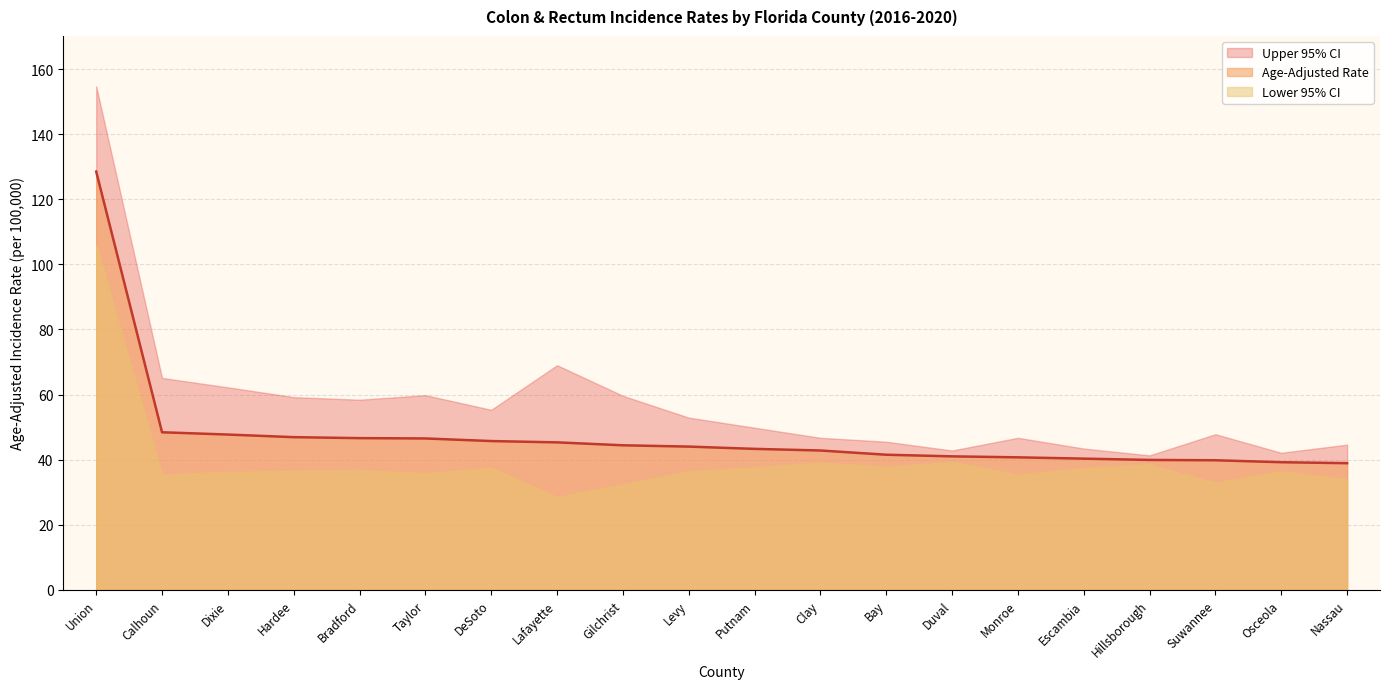

Reading left to right, list all the values displayed in this chart.

Age-Adjusted Rate: 128.5	48.4	47.7	46.9	46.6	46.5	45.7	45.3	44.4	44.0	43.3	42.8	41.5	41.0	40.7	40.3	39.9	39.8	39.2	38.9
Lower 95% CI: 106.0	35.4	36.2	36.6	36.8	35.8	37.5	28.5	32.4	36.4	37.6	39.1	37.8	39.3	35.4	37.4	38.5	32.9	36.4	33.9
Upper 95% CI: 154.7	65.1	62.2	59.2	58.4	59.8	55.3	69.0	59.6	52.9	49.8	46.7	45.5	42.8	46.7	43.4	41.3	47.8	42.1	44.6